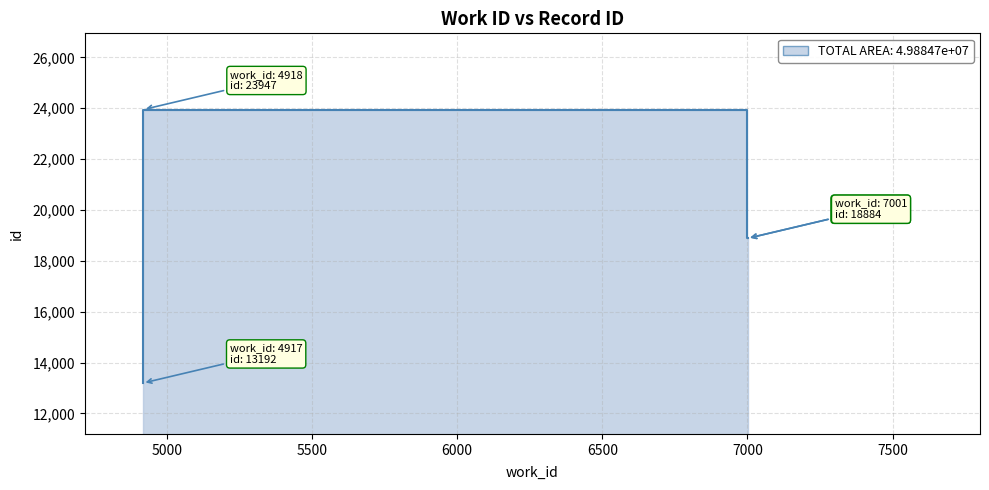

The chart shows a value of 35217 at 4918. True or false?

False